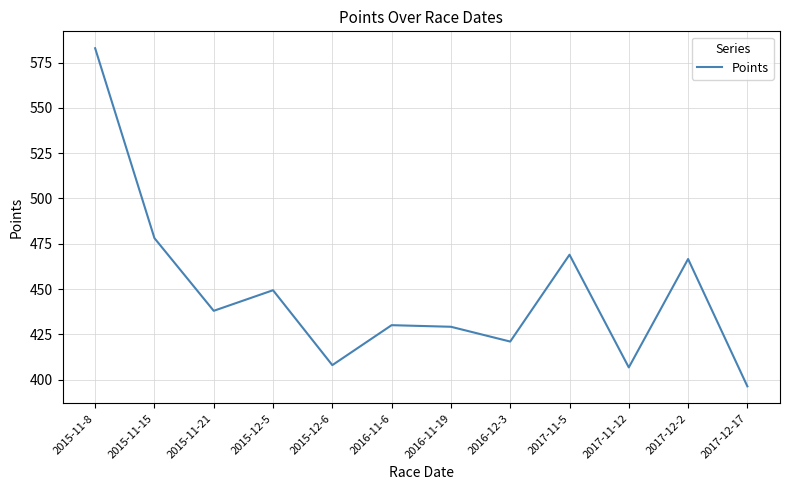

What position from the left is 2017-12-17?

12